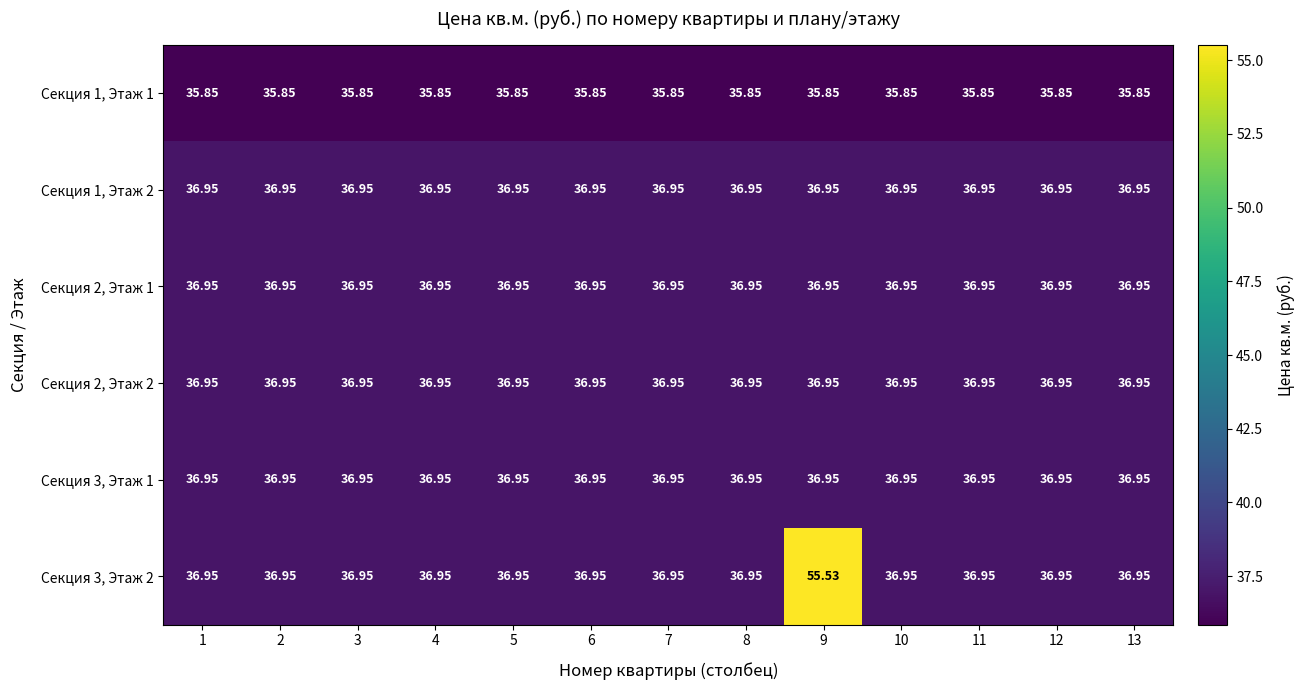

Reading left to right, list all the values displayed in this chart.

Секция 1, Этаж 1: 1=35.9	2=35.9	3=35.9	4=35.9	5=35.9	6=35.9	7=35.9	8=35.9	9=35.9	10=35.9	11=35.9	12=35.9	13=35.9
Секция 1, Этаж 2: 1=37.0	2=37.0	3=37.0	4=37.0	5=37.0	6=37.0	7=37.0	8=37.0	9=37.0	10=37.0	11=37.0	12=37.0	13=37.0
Секция 2, Этаж 1: 1=37.0	2=37.0	3=37.0	4=37.0	5=37.0	6=37.0	7=37.0	8=37.0	9=37.0	10=37.0	11=37.0	12=37.0	13=37.0
Секция 2, Этаж 2: 1=37.0	2=37.0	3=37.0	4=37.0	5=37.0	6=37.0	7=37.0	8=37.0	9=37.0	10=37.0	11=37.0	12=37.0	13=37.0
Секция 3, Этаж 1: 1=37.0	2=37.0	3=37.0	4=37.0	5=37.0	6=37.0	7=37.0	8=37.0	9=37.0	10=37.0	11=37.0	12=37.0	13=37.0
Секция 3, Этаж 2: 1=37.0	2=37.0	3=37.0	4=37.0	5=37.0	6=37.0	7=37.0	8=37.0	9=55.5	10=37.0	11=37.0	12=37.0	13=37.0